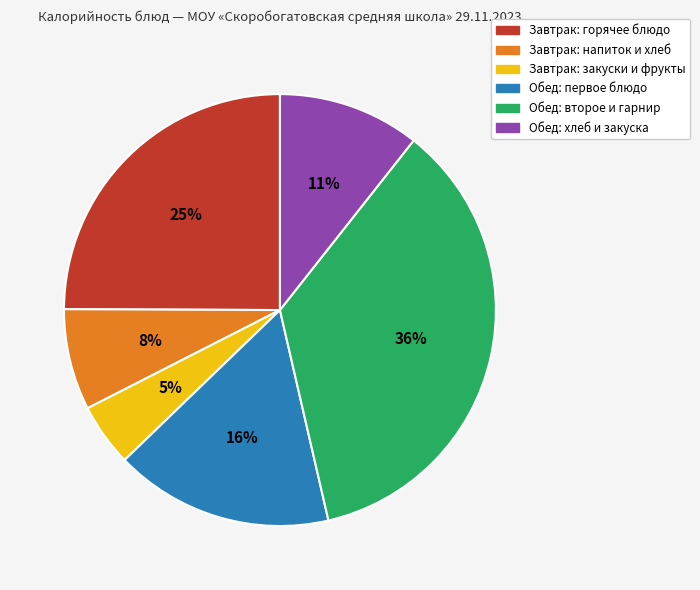

Does any single category account for the majority?

No